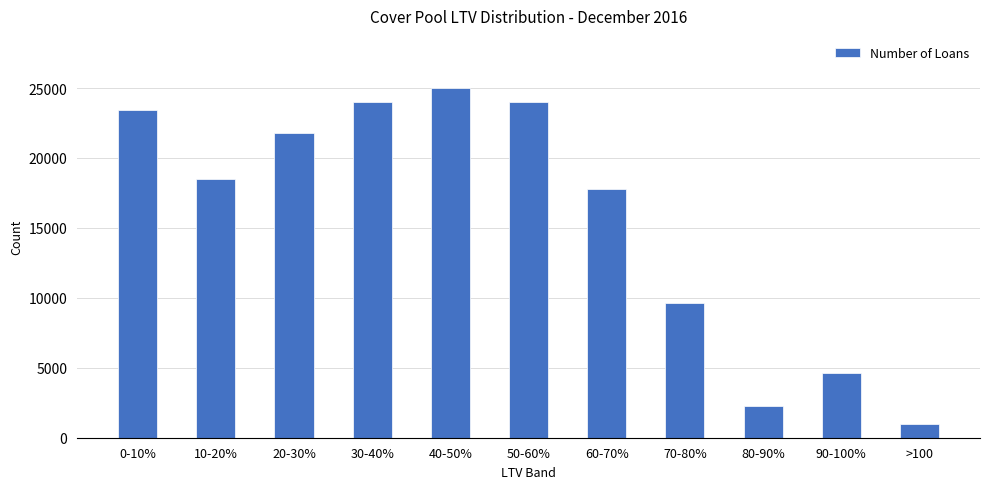

The value at 0-10% is 14512. True or false?

False